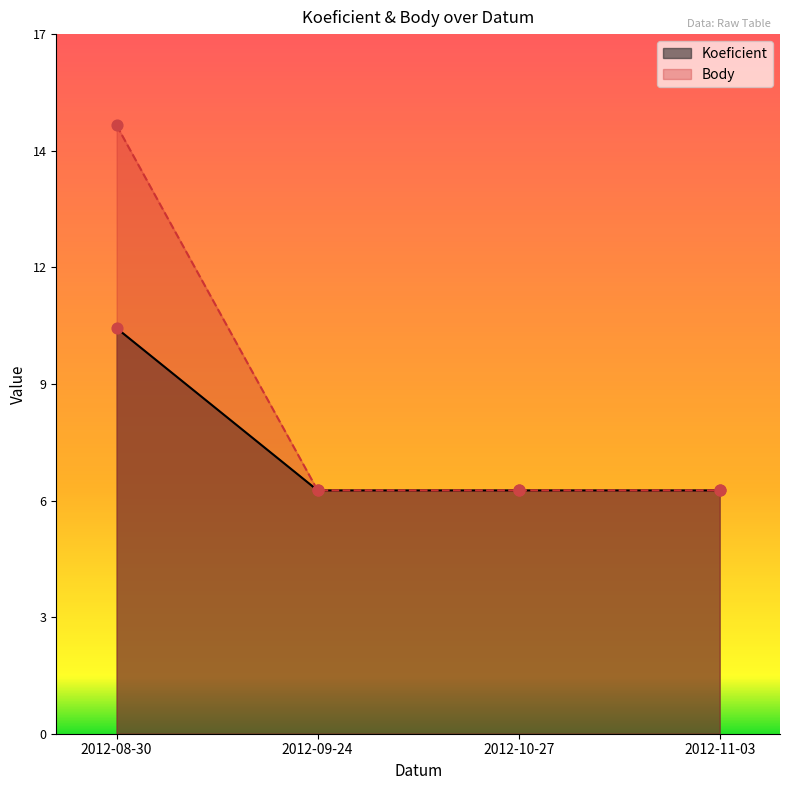

At which category is the sum across all series the highest?

2012-08-30